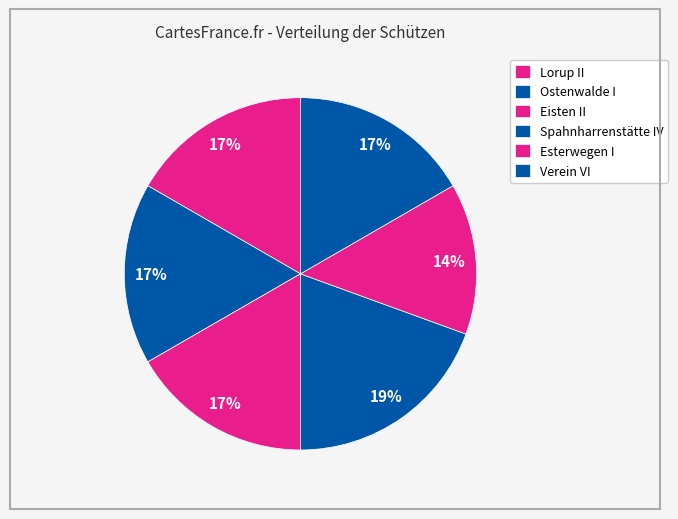

Which has a higher value, Verein VI or Esterwegen I?

Verein VI